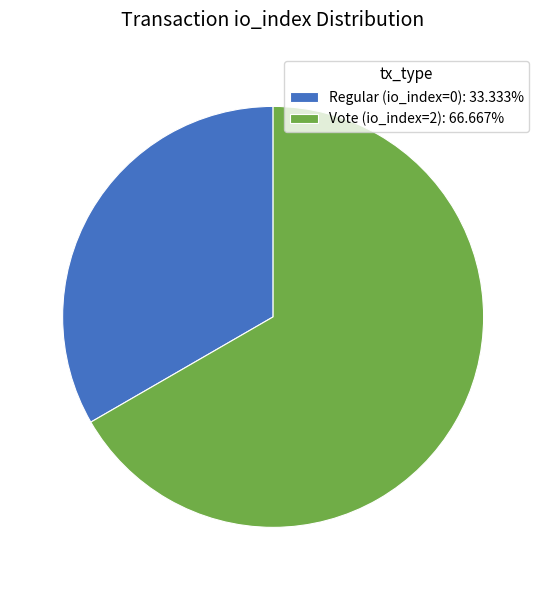

Do Regular (io_index=0): 33.333% and Vote (io_index=2): 66.667% together represent more than half of the pie?

Yes